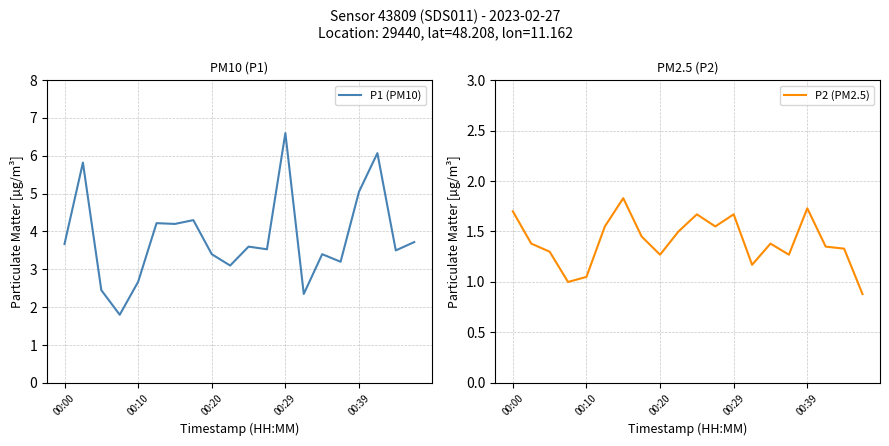

What is the value of the P2 (PM2.5) point at the 13th from the left?

1.7